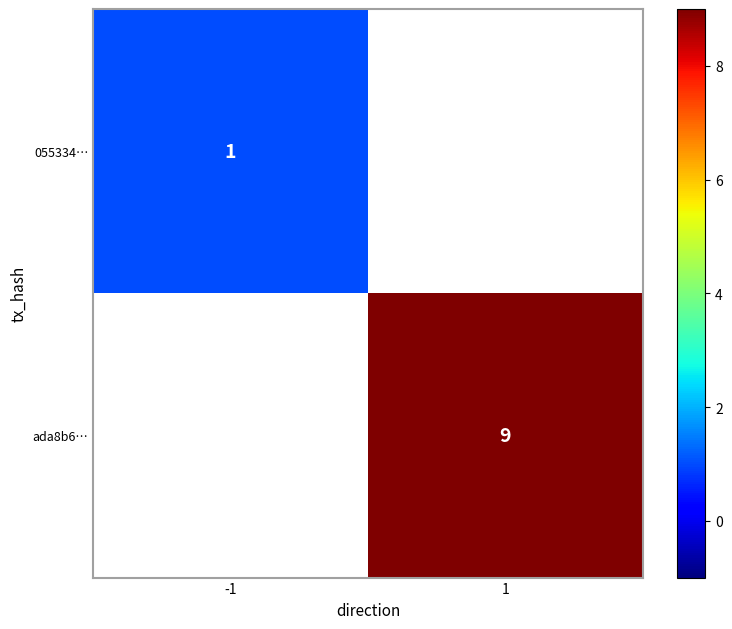

The value of ada8b6… at 1 is 9. True or false?

True